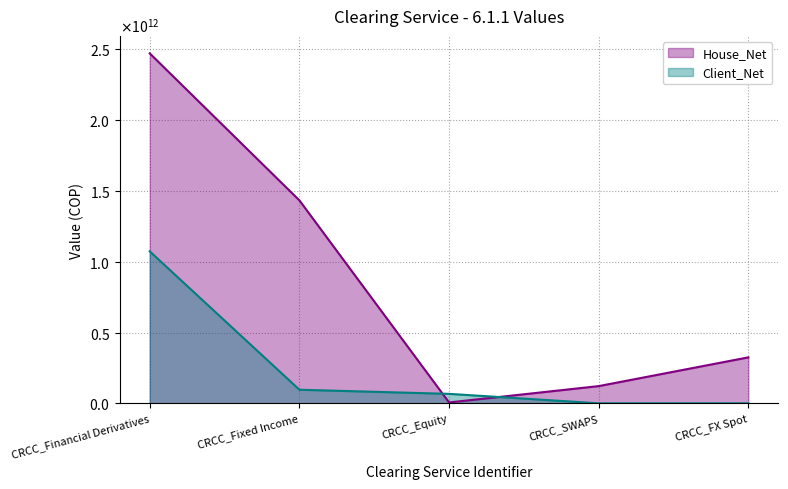

True or false: Client_Net has more than 1 interior local peaks.

False